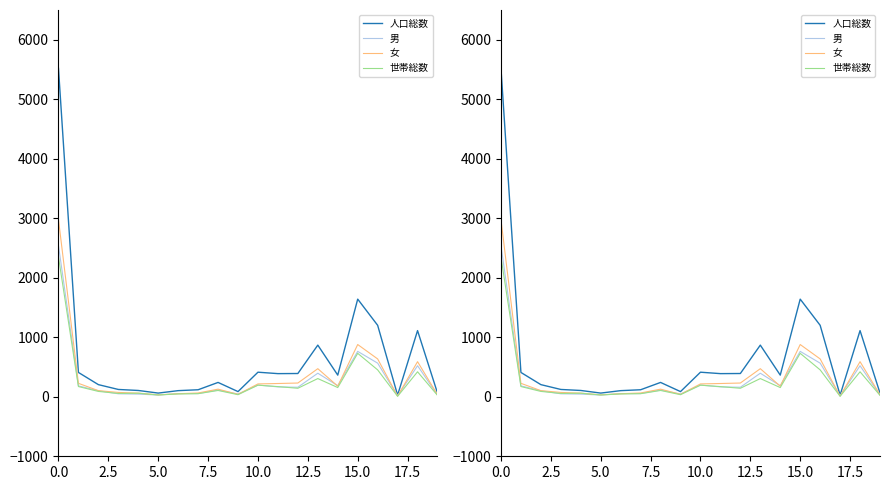

True or false: 人口総数 has more than 2 interior local peaks.

True